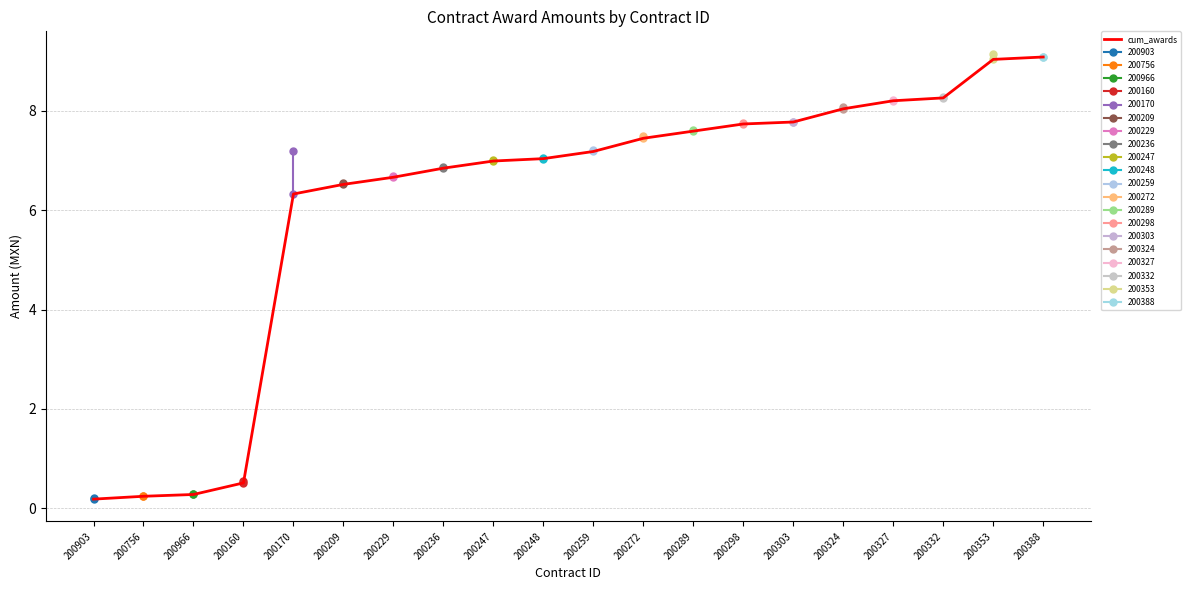

At which label is the value closest to 4?

200170